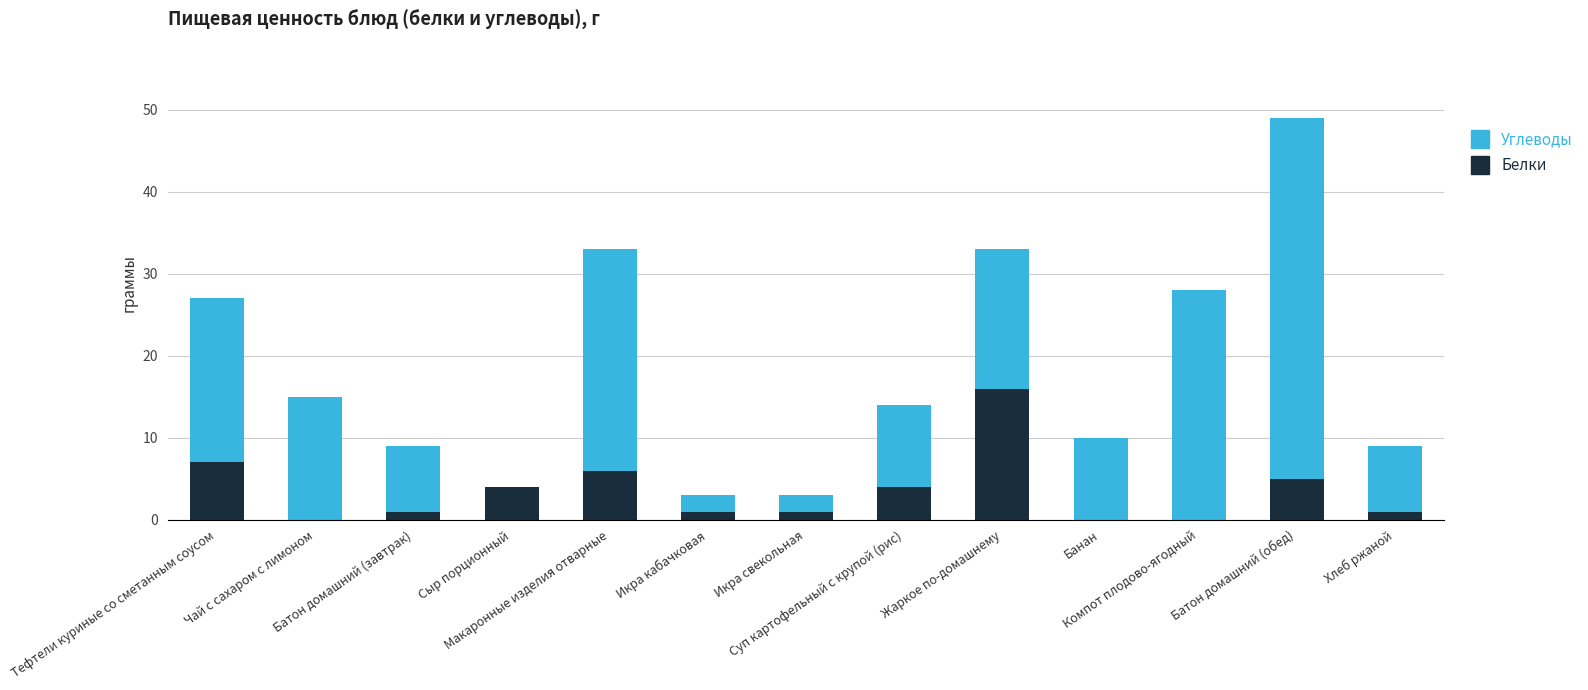

What is the maximum value for Белки?

16